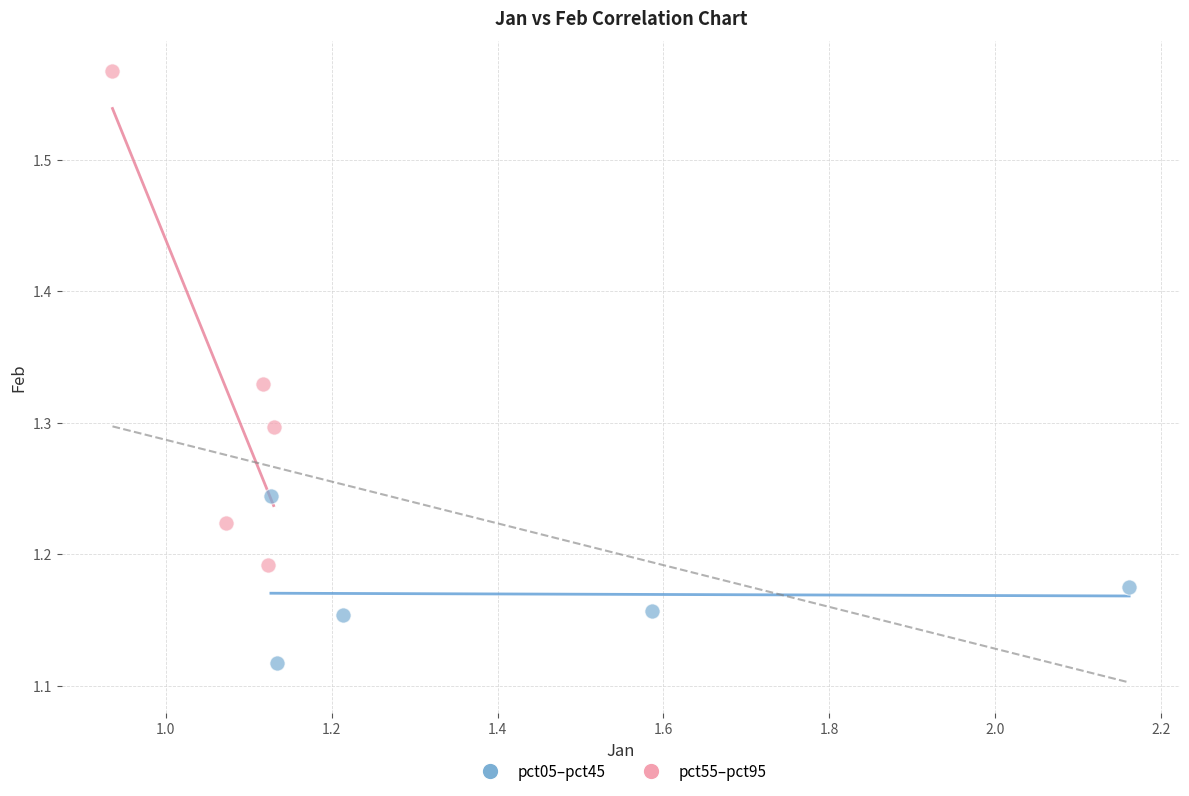

Which series contains the highest Y value?

pct55–pct95